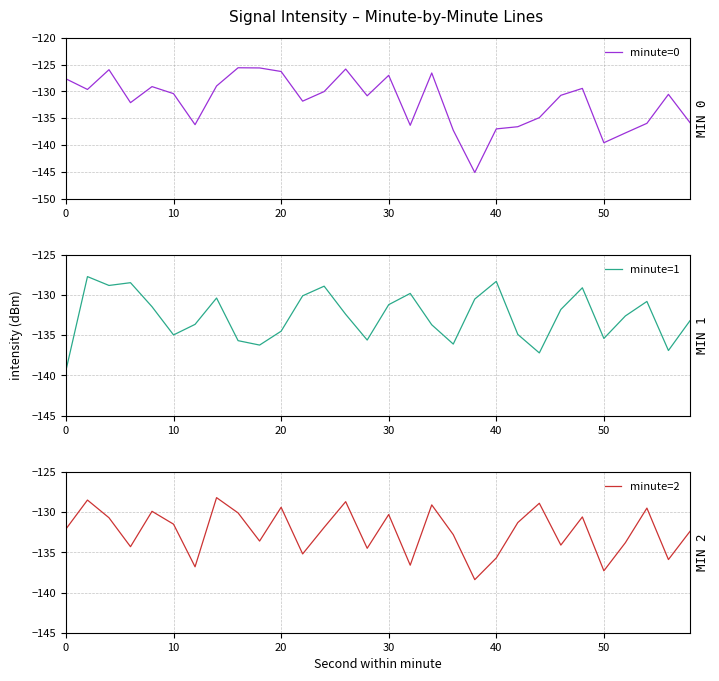

Is it true that minute=0 equals -127.0 at 30?

True